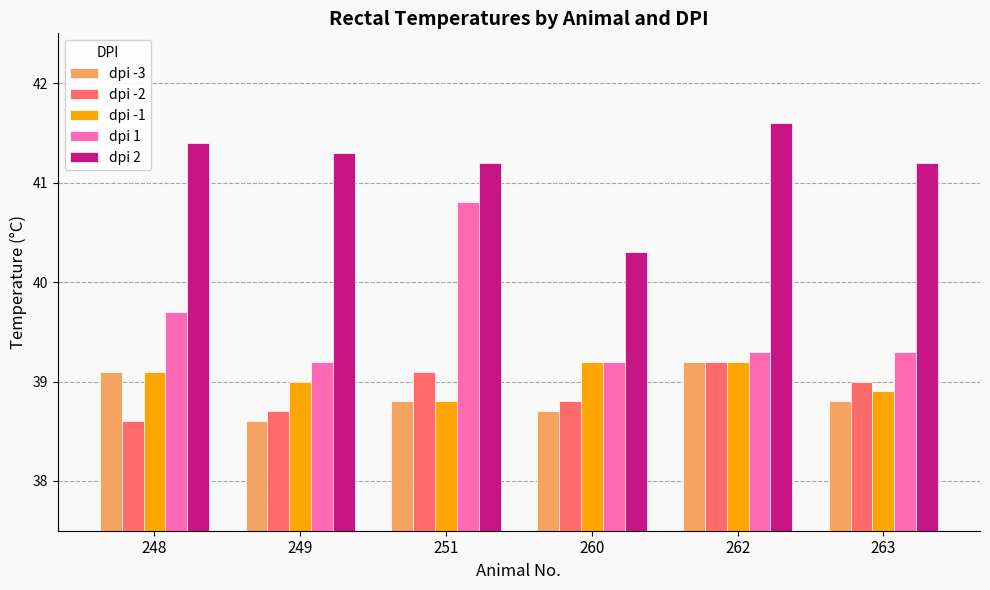

Which category has the highest value across all series?

262